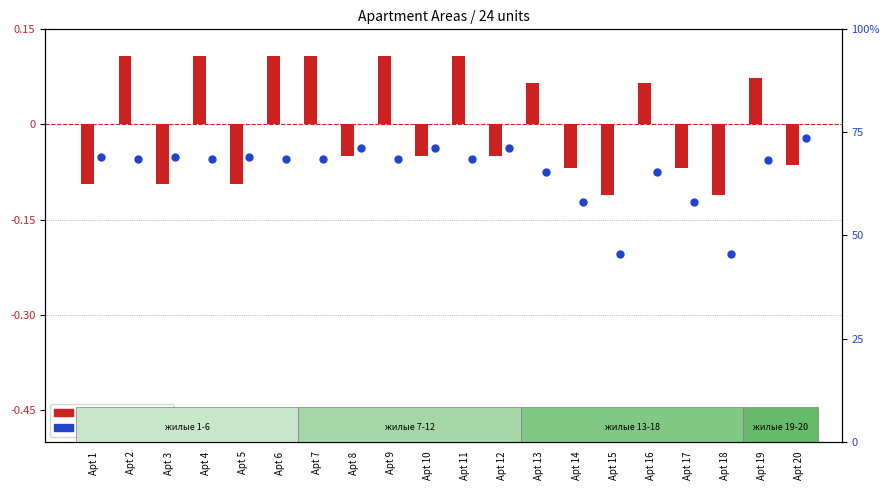

Which series has the largest Y range (max minus min)?

living area %